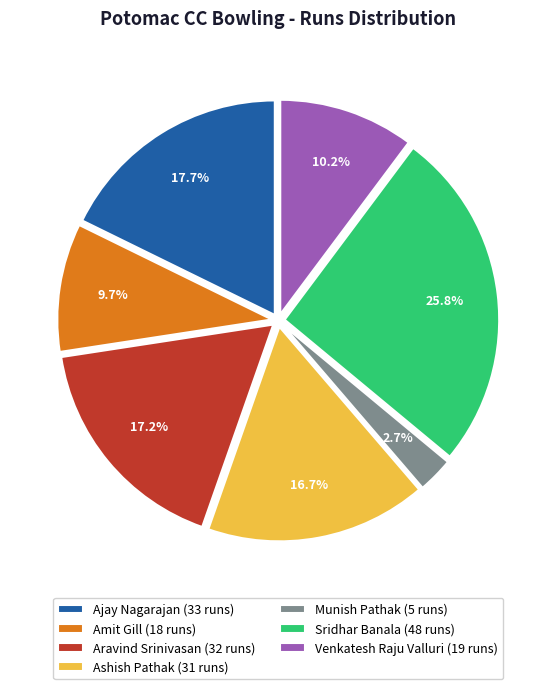

What is the smallest slice in the pie chart?

Munish Pathak